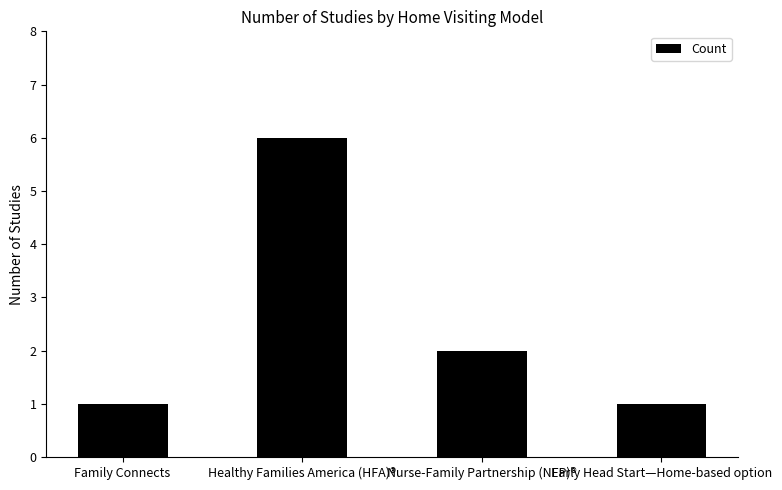

What is the change in value from Healthy Families America (HFA)® to Early Head Start—Home-based option?

-5